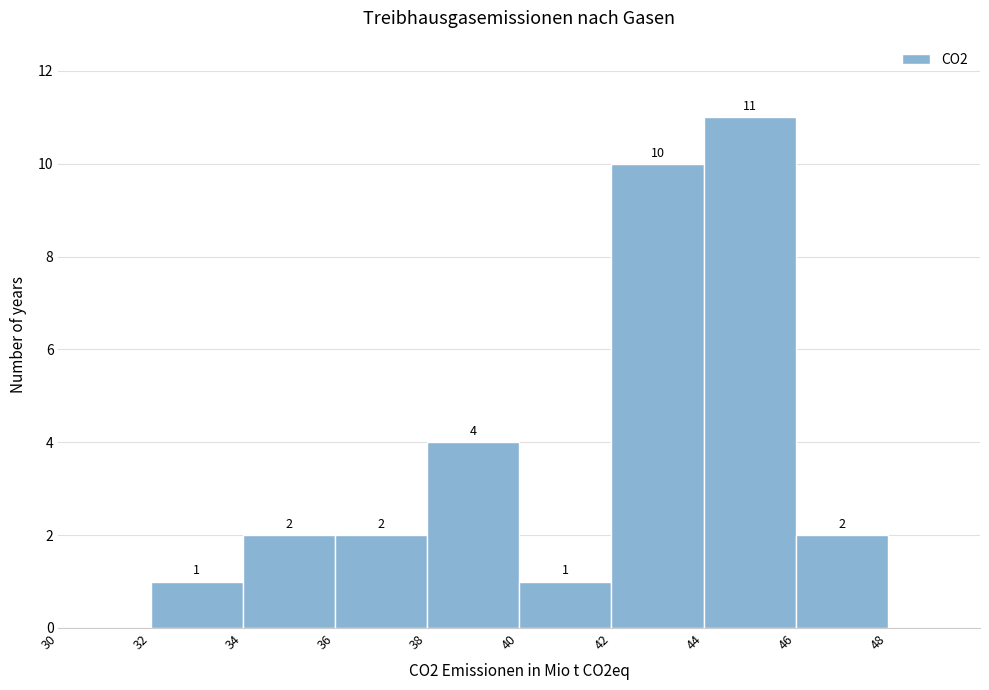

Over which range of the x-axis is the bar tallest?

44 to 46